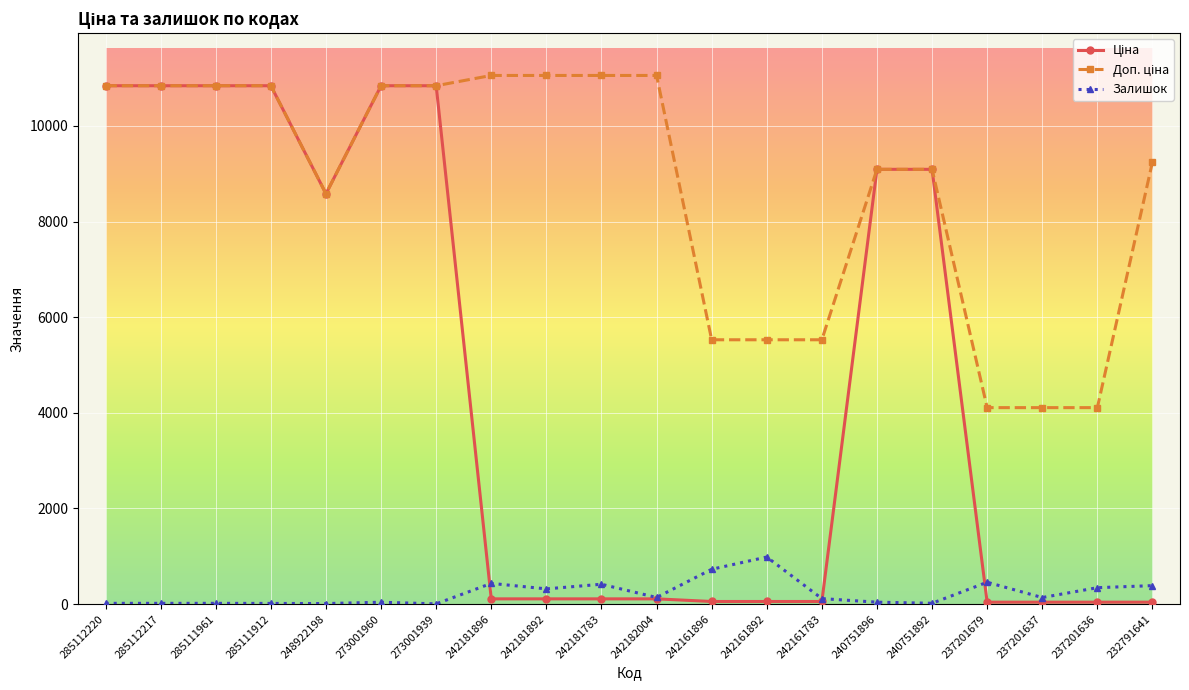

How many lines are shown in the chart?

3